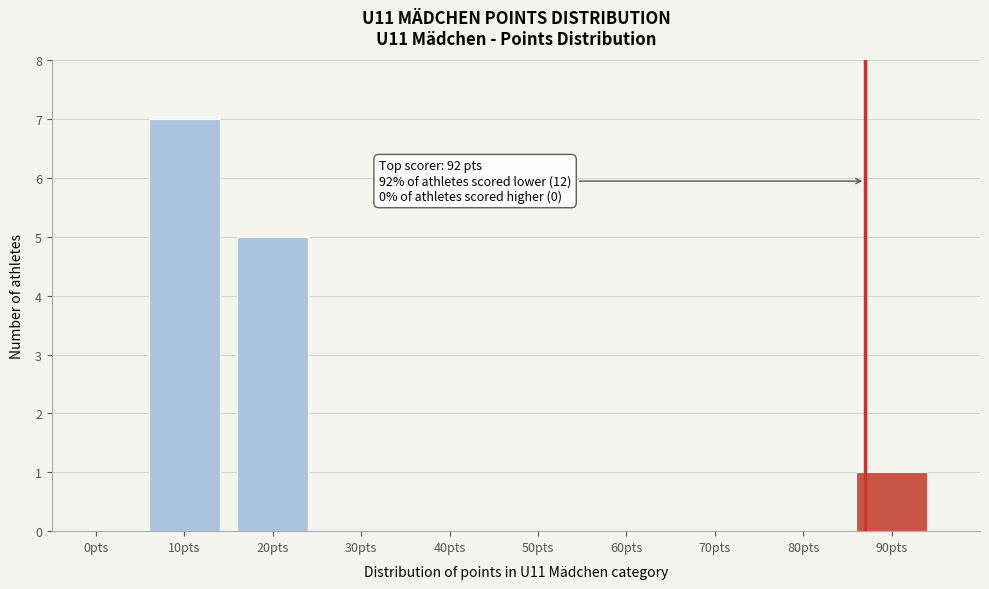

Reading right to left, list all the values displayed in this chart.

90pts=1	80pts=0	70pts=0	60pts=0	50pts=0	40pts=0	30pts=0	20pts=5	10pts=7	0pts=0